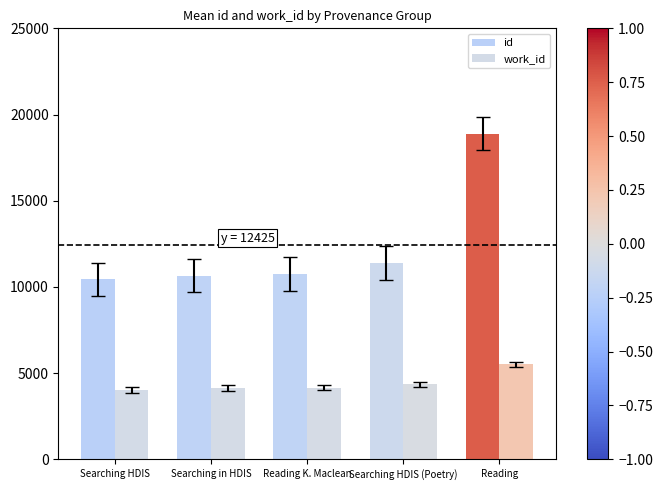

At which label does work_id reach its minimum?

Searching HDIS